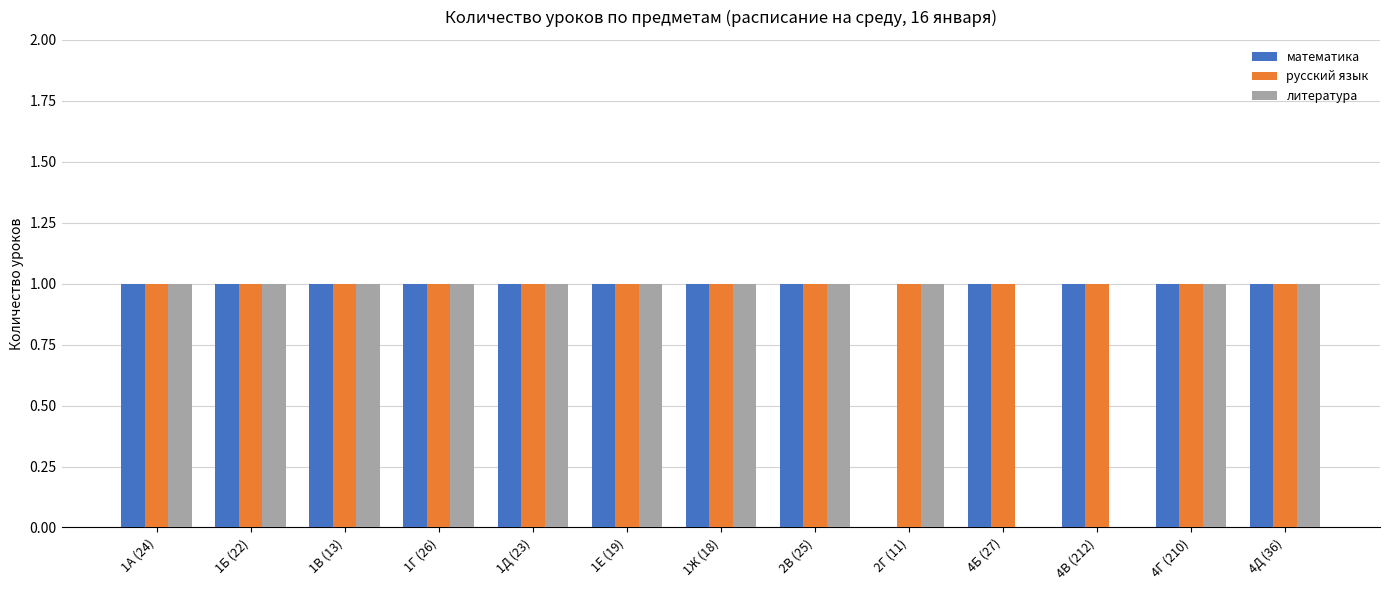

True or false: математика has a value of 2 at 1Д (23).

False